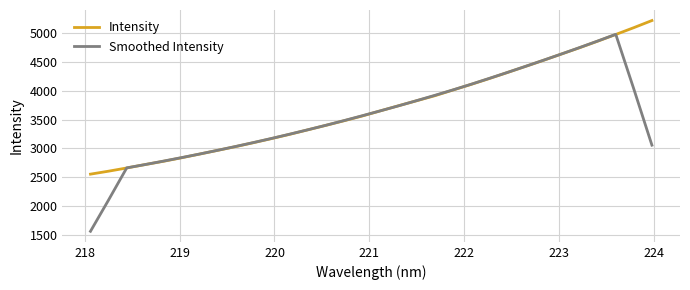

What is the average value of the Intensity series?

3704.2